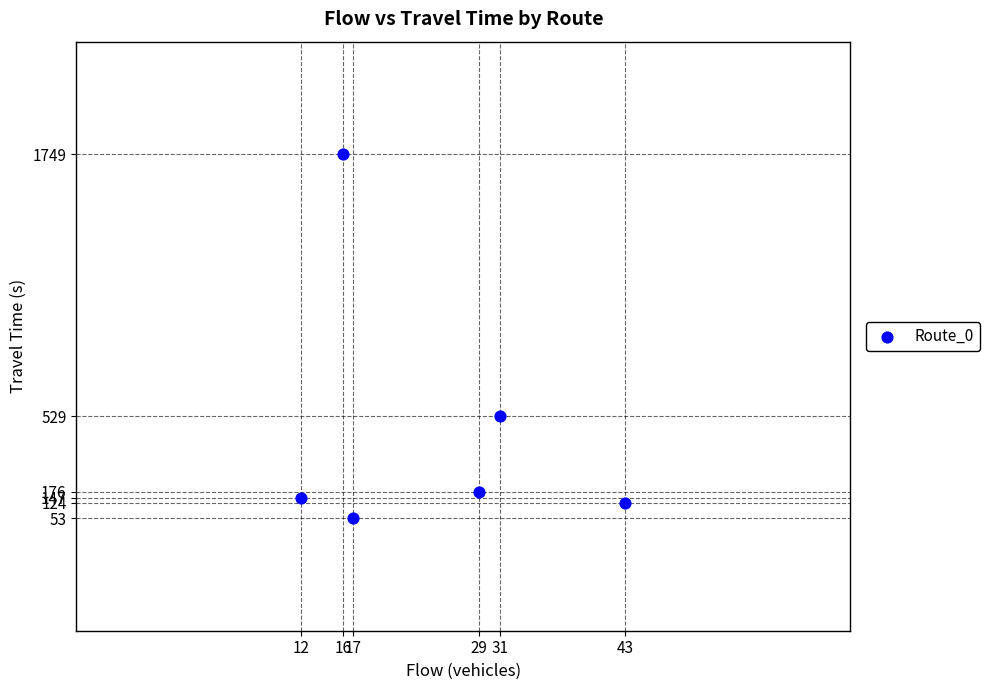

What Y value in the scatter plot is closest to 901?

529